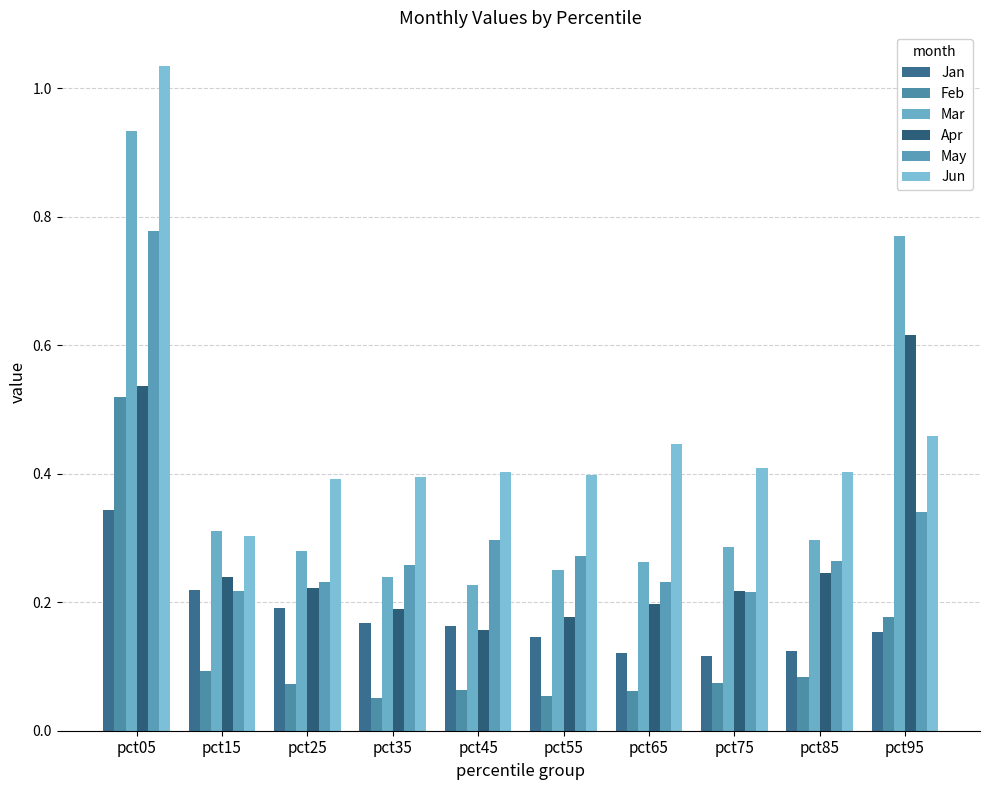

What is the value of the Mar bar at the 4th from the left?

0.2